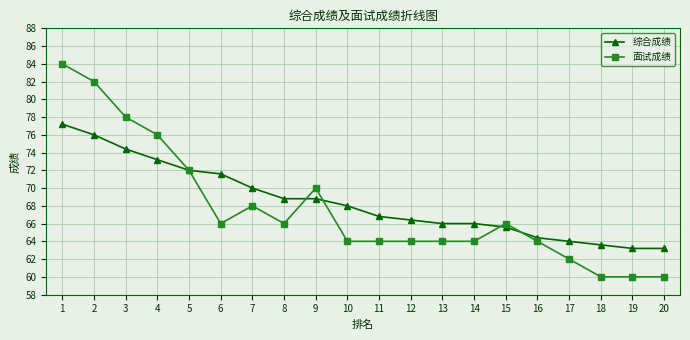

Rank the series by their maximum value, from highest to lowest.

面试成绩, 综合成绩